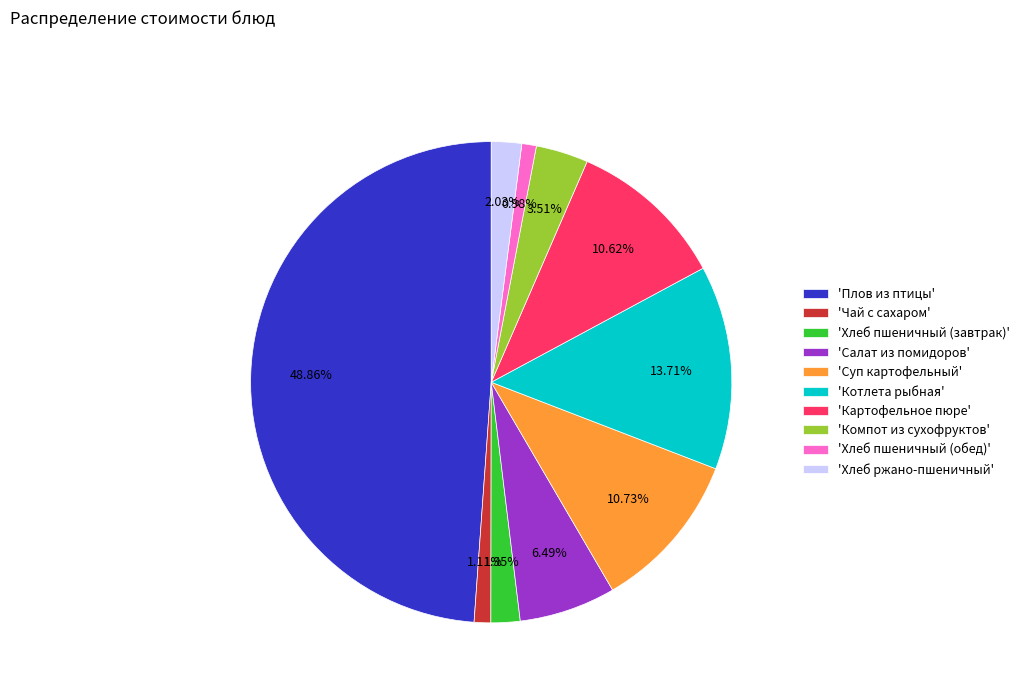

Which has a higher value, 'Салат из помидоров' or 'Картофельное пюре'?

'Картофельное пюре'